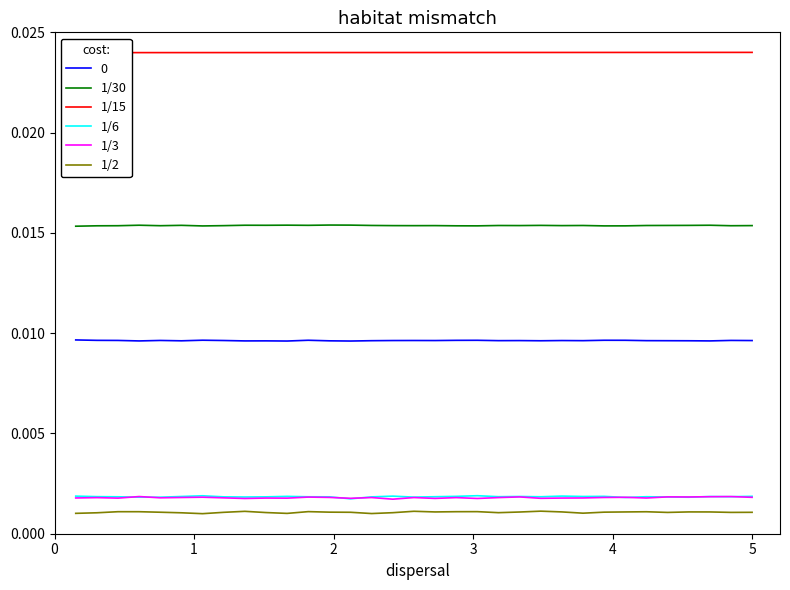

True or false: 1/15 and 1/6 cross at least once.

False